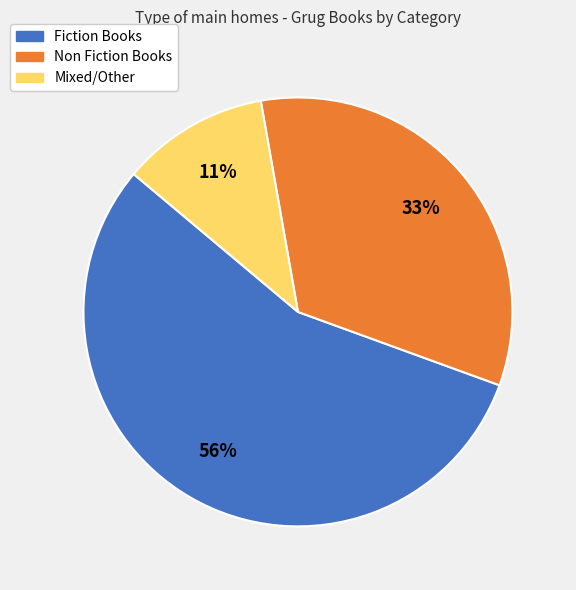

To the nearest percent, what is the average slice percentage?

33%